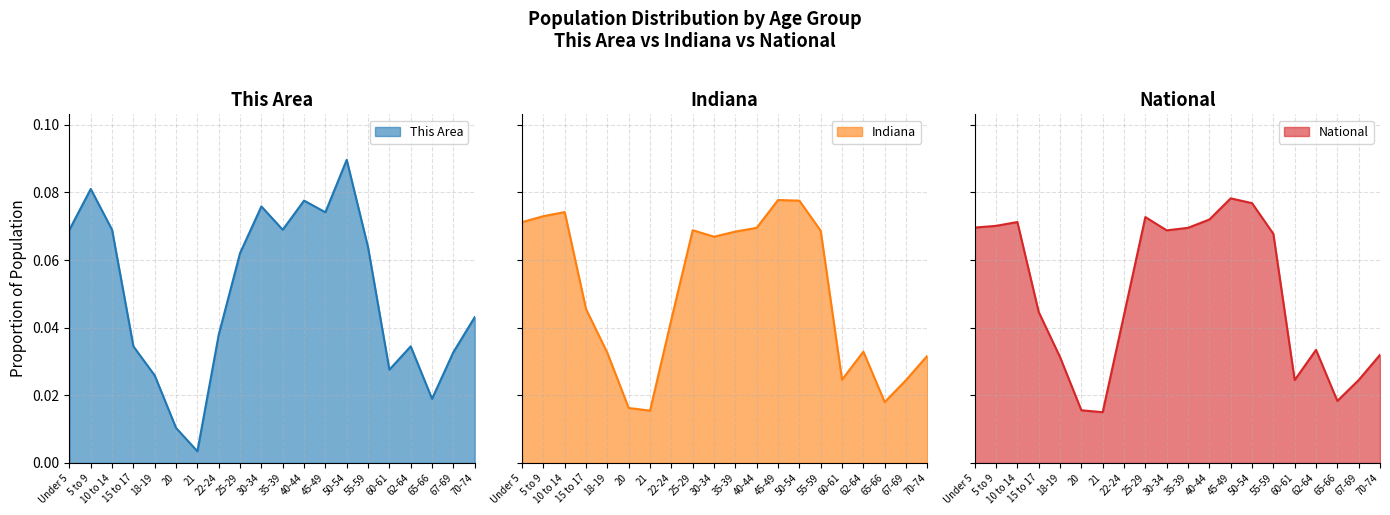

What is the difference between the second highest and minimum values in the This Area series?

0.1